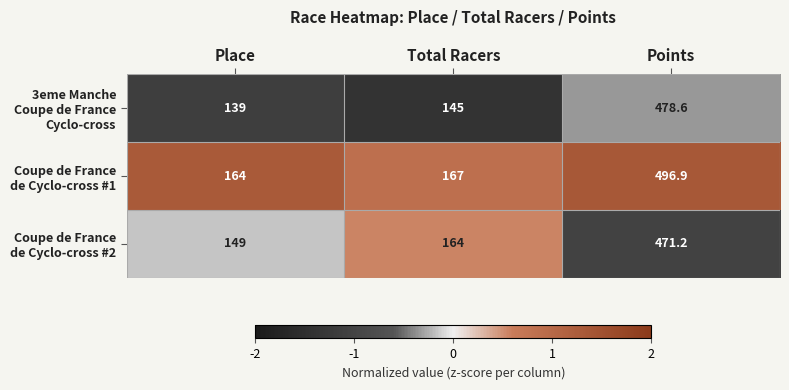

What is the total value across all series at Points?

1446.7